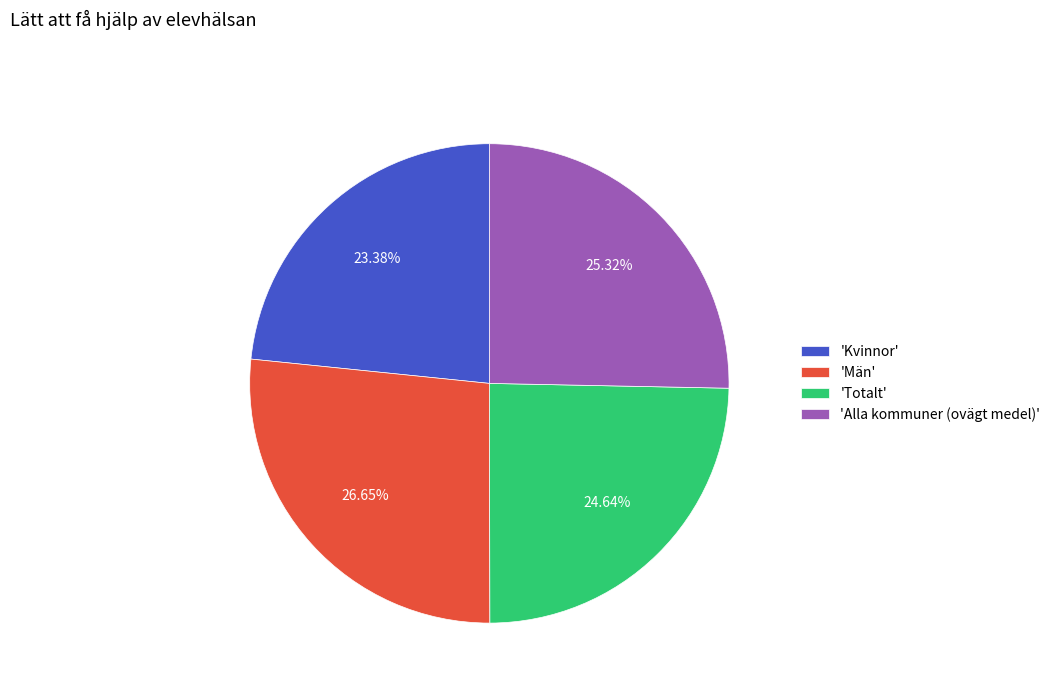

Does 'Alla kommuner (ovägt medel)' account for over 50% of the chart?

No